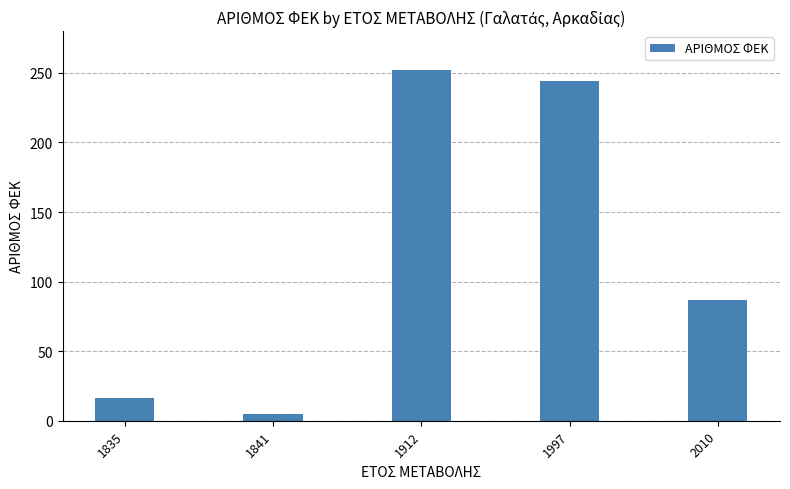

Reading right to left, transcribe all the data shown in this chart.

2010=87	1997=244	1912=252	1841=5	1835=16